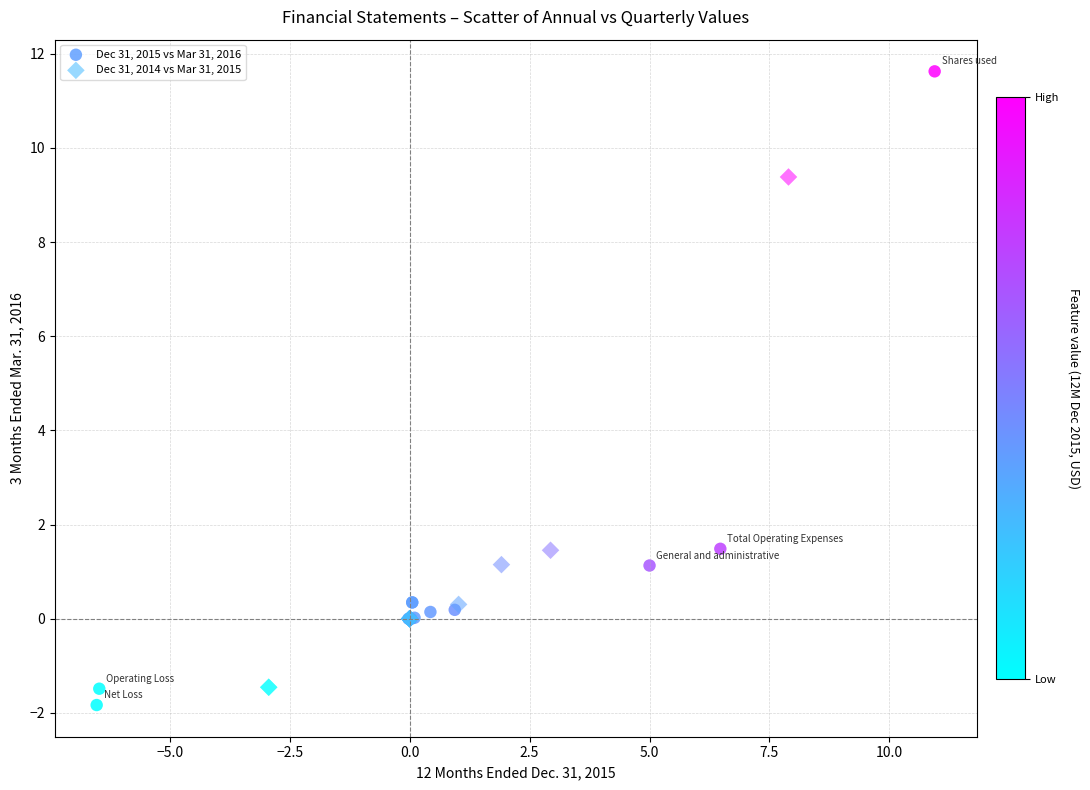

Which series has the widest spread of Y values?

Dec 31, 2015 vs Mar 31, 2016